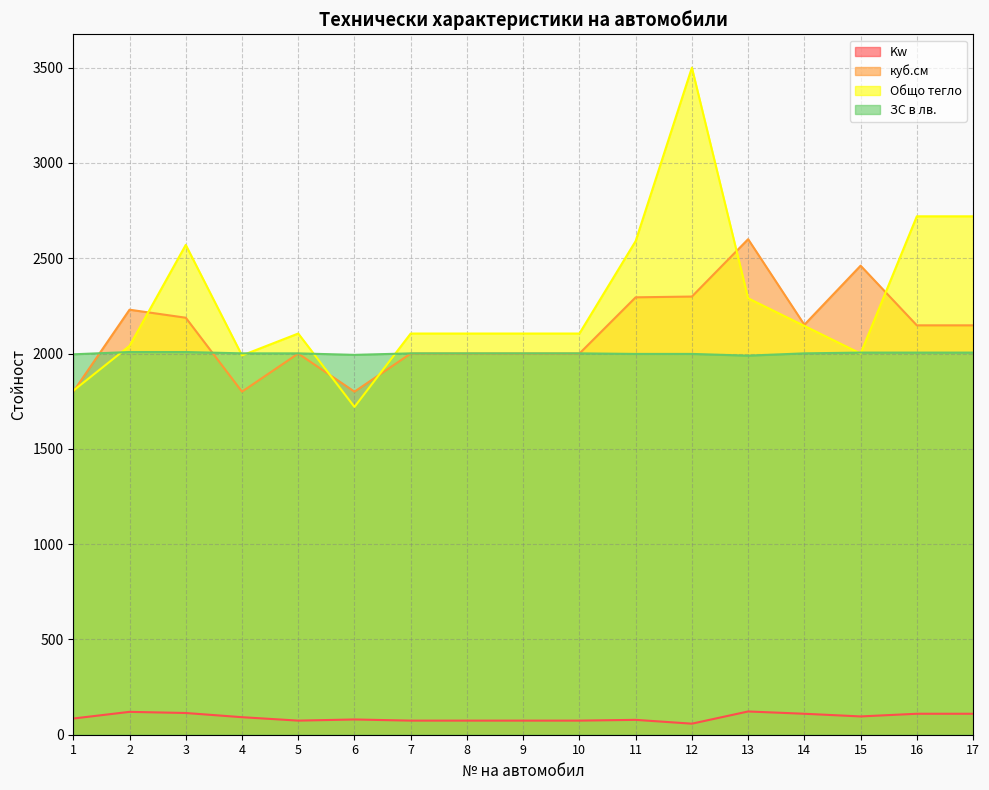

How many lines are shown in the chart?

4